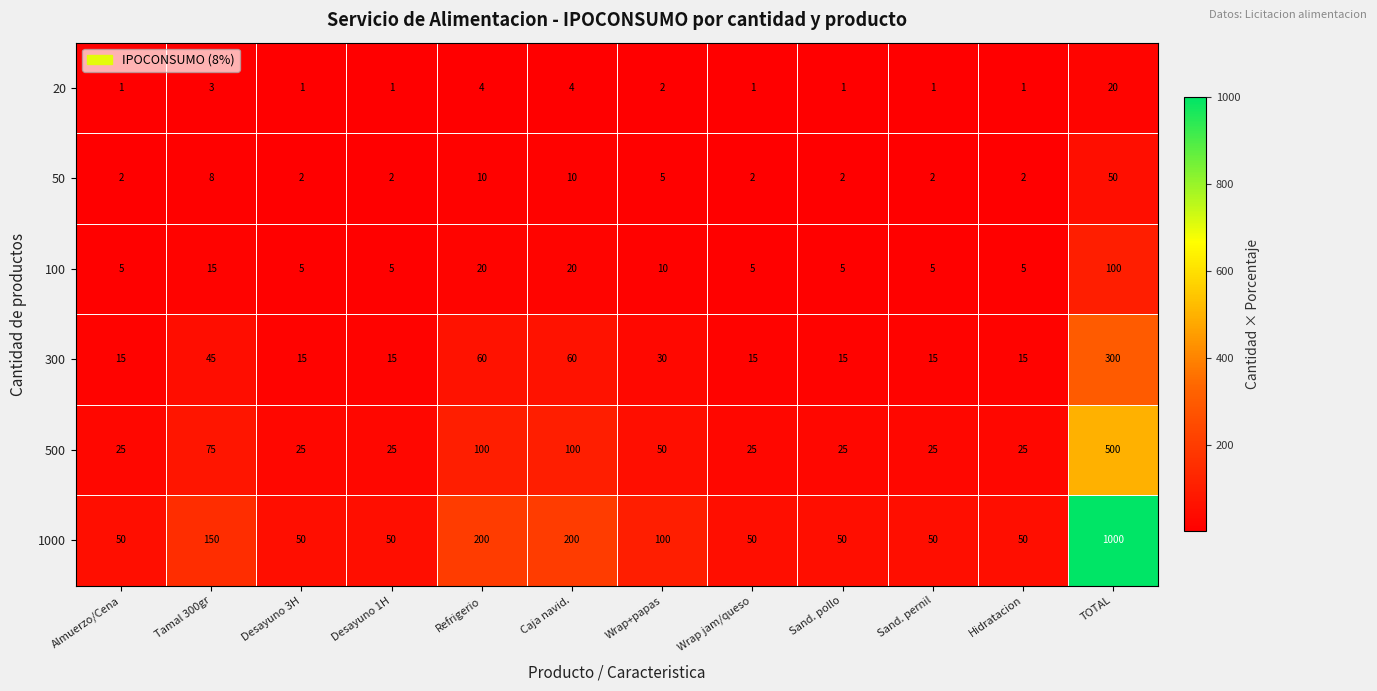

What is the total value across all series at Tamal 300gr?

296